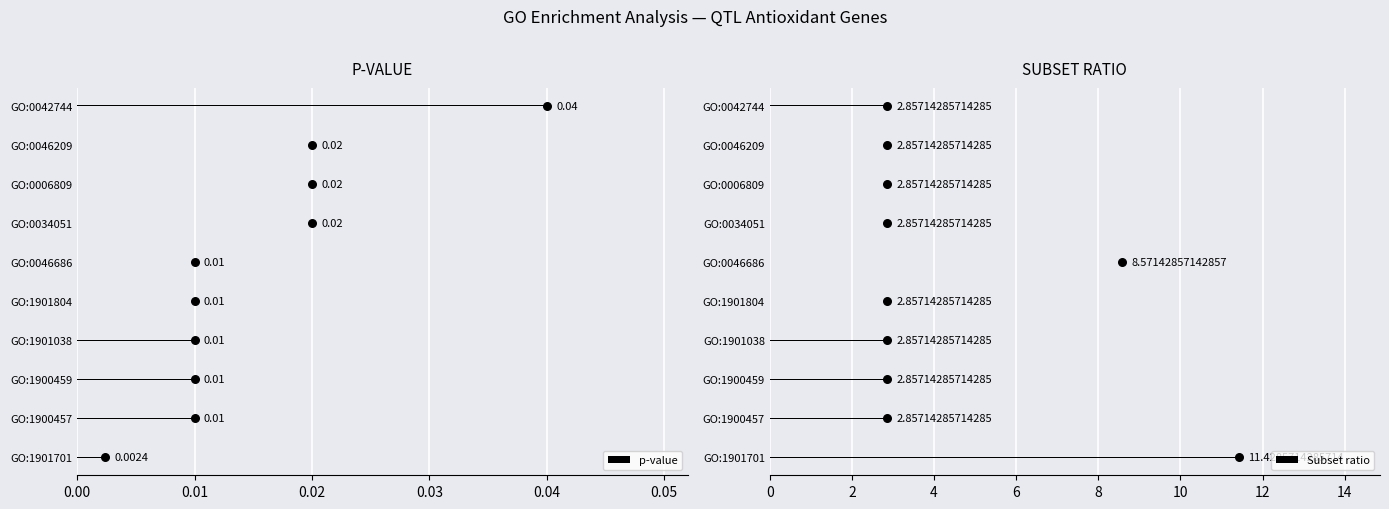

What are all the series names shown in the legend?

p-value, Subset ratio